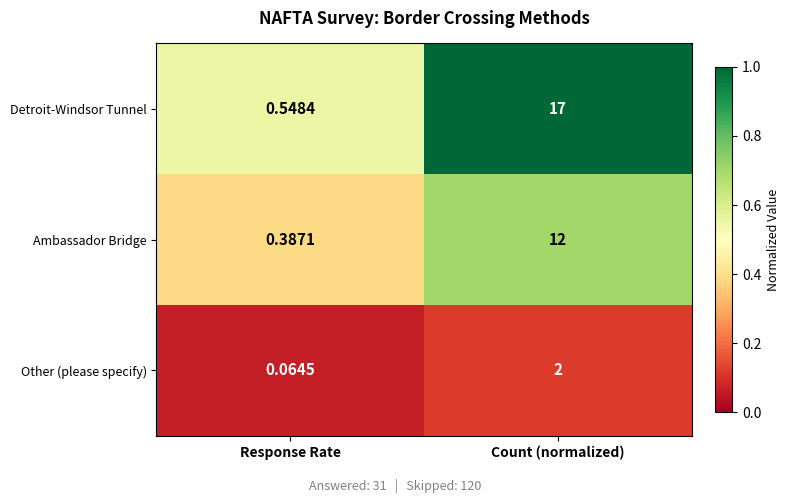

At which label does Other (please specify) reach its minimum?

Response Rate